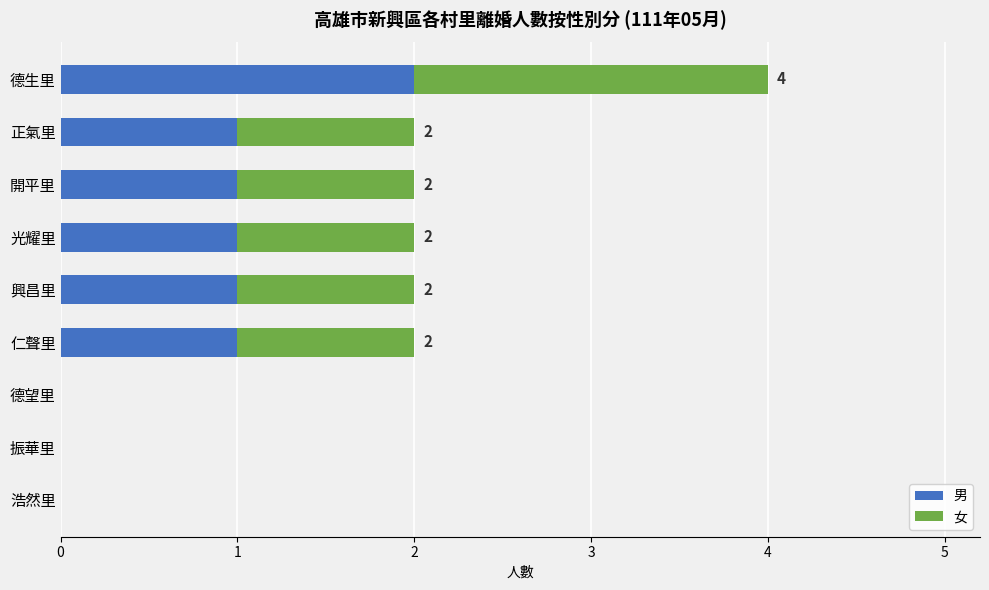

At which category is the sum across all series the highest?

德生里